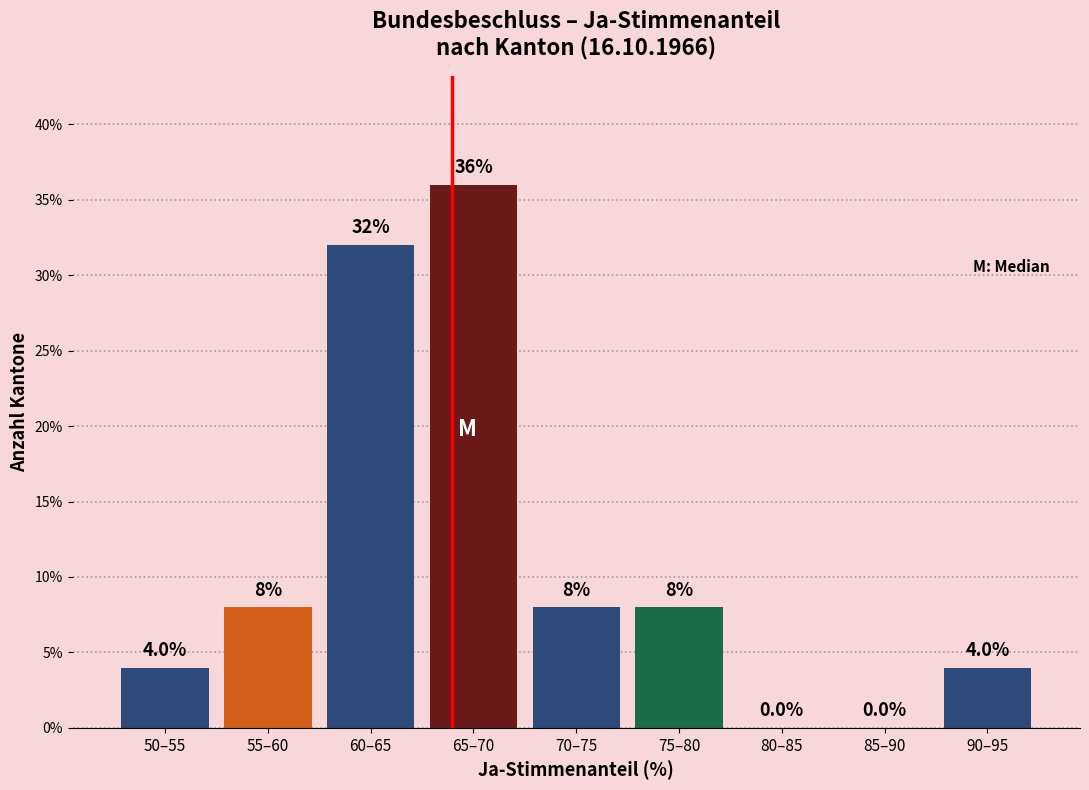

Reading left to right, extract all data points from this chart.

50–55=4	55–60=8	60–65=32	65–70=36	70–75=8	75–80=8	80–85=0	85–90=0	90–95=4